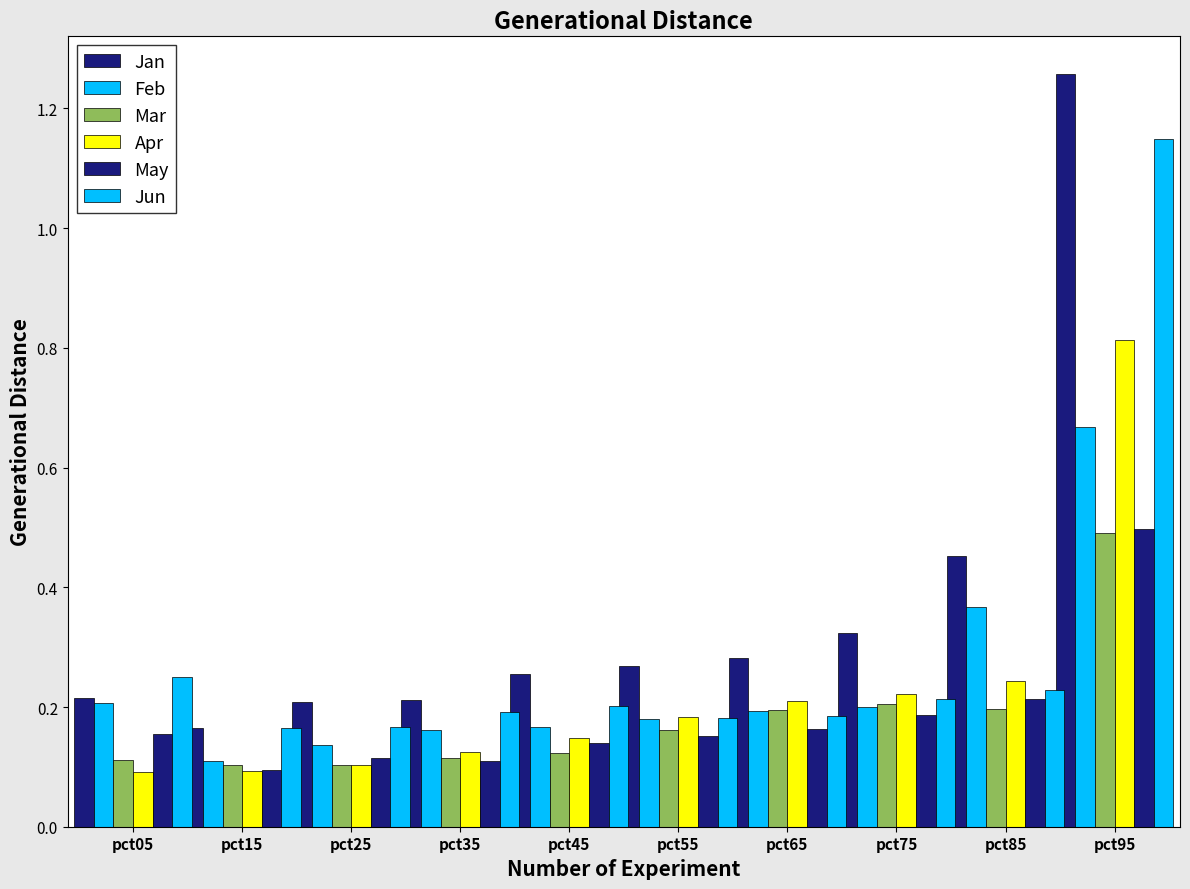

Which category has the lowest value across all series?

pct05